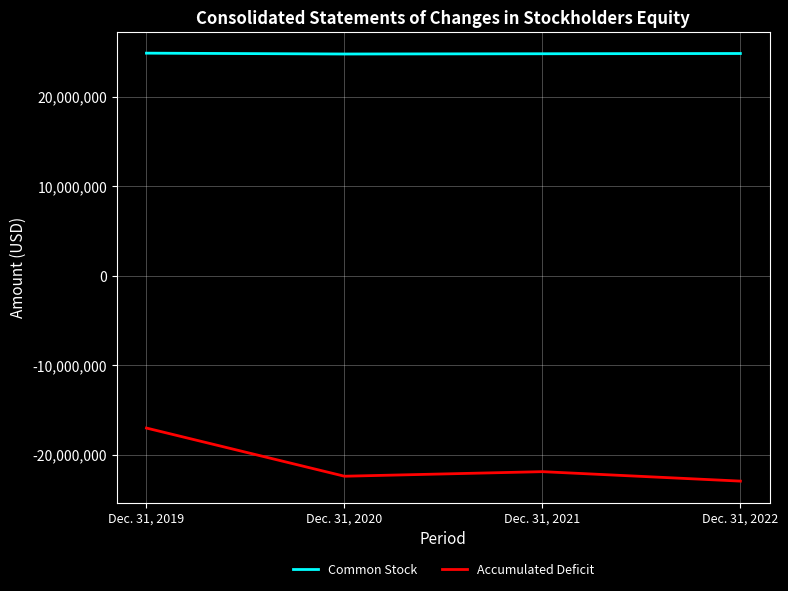

What are all the series names shown in the legend?

Common Stock, Accumulated Deficit